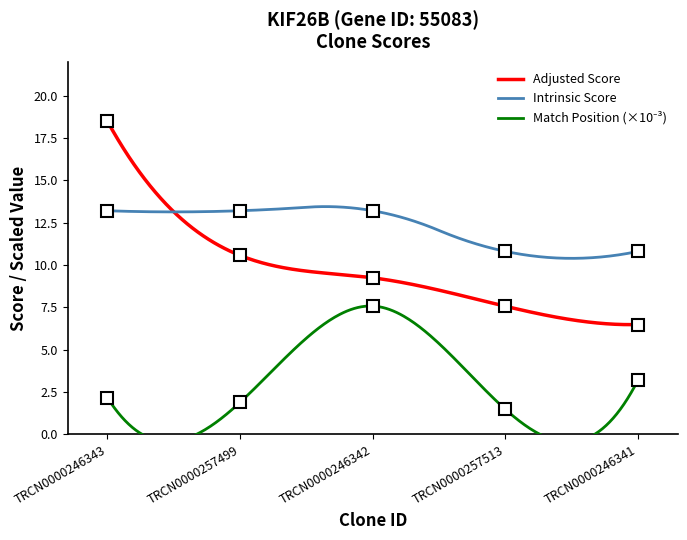

Which series has the largest range (max minus min)?

Adjusted Score